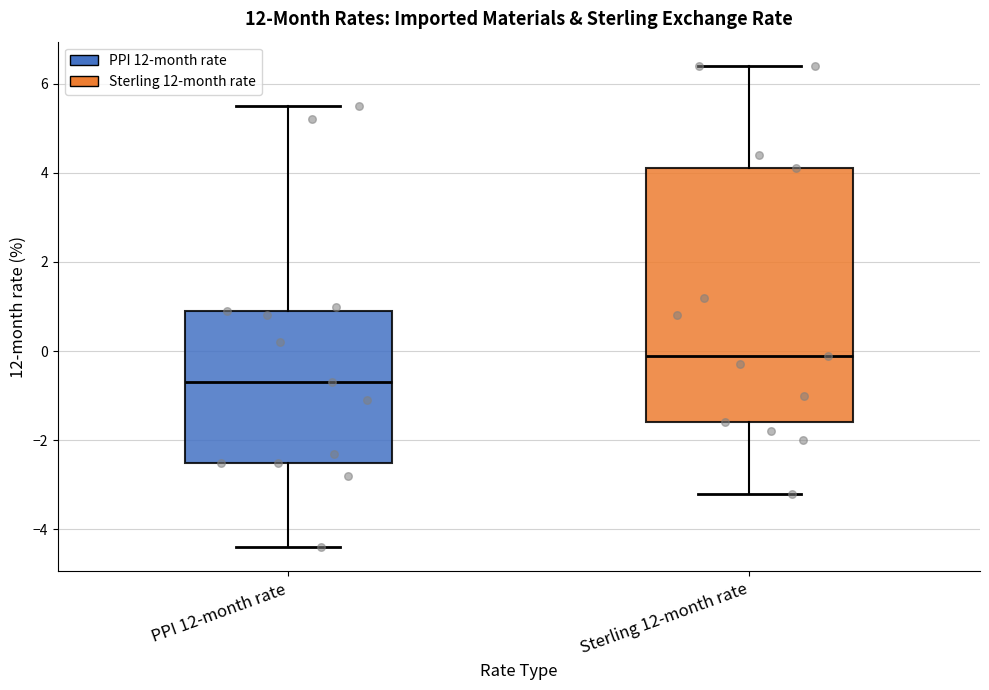

Where does the lower whisker of the box for PPI 12-month rate end on the y-axis? The values are not printed on the chart, so give them approximately, as read against the axis.

-4.4